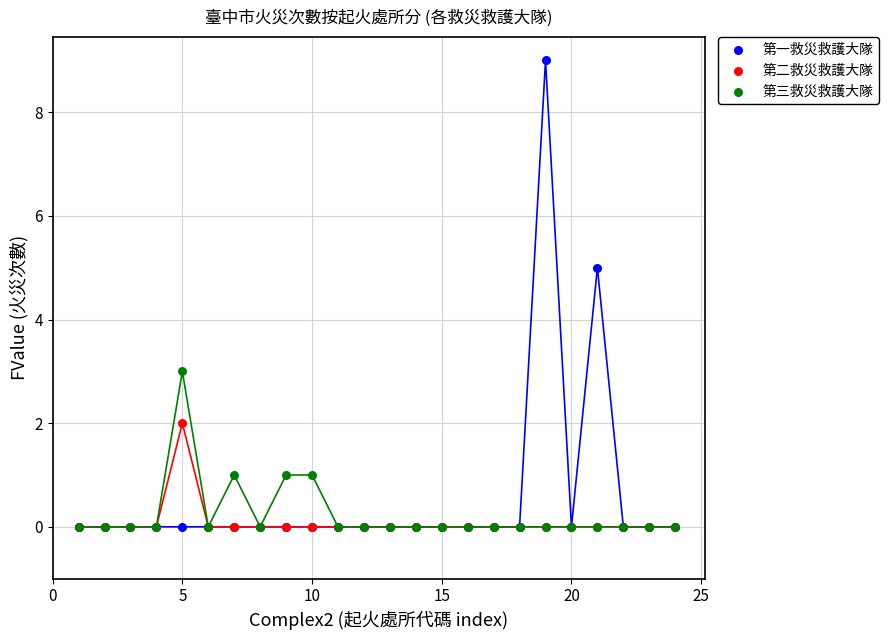

Which series has the widest spread of Y values?

第一救災救護大隊